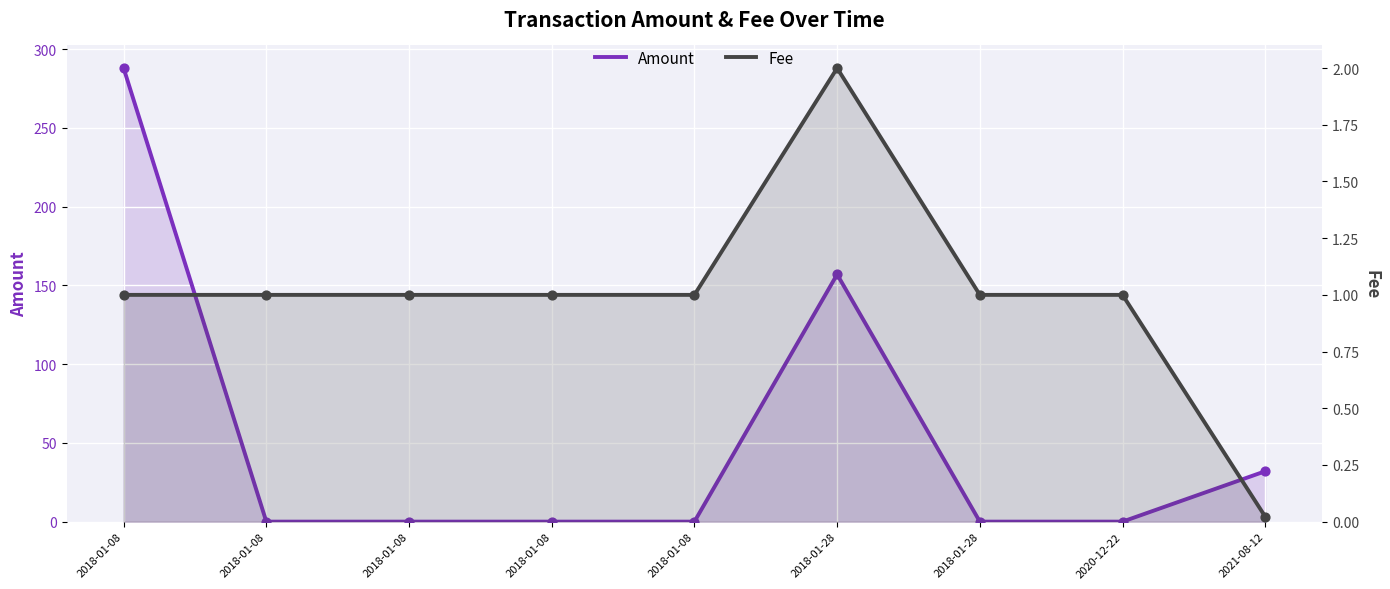

What is the total value across all series at 2018-01-28?

159.0